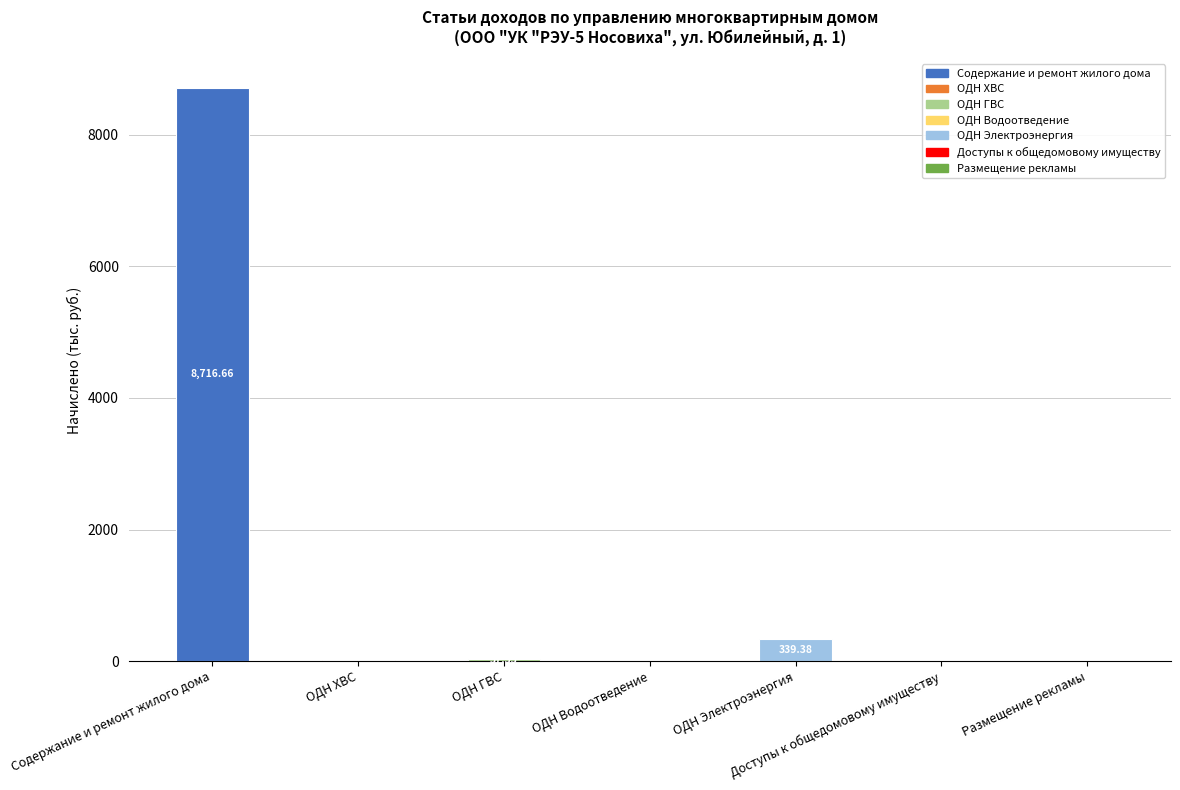

Which label corresponds to the largest value in the chart?

Содержание и ремонт жилого дома